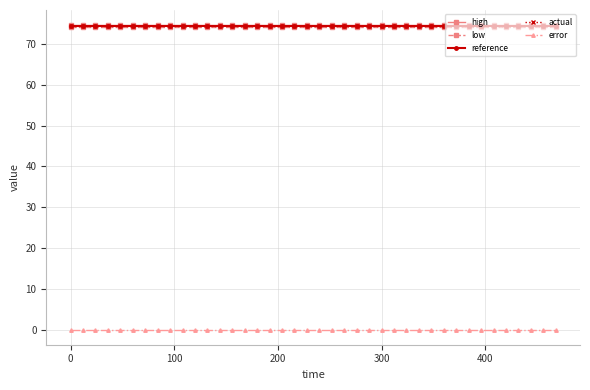

True or false: error and high intersect in this chart.

False